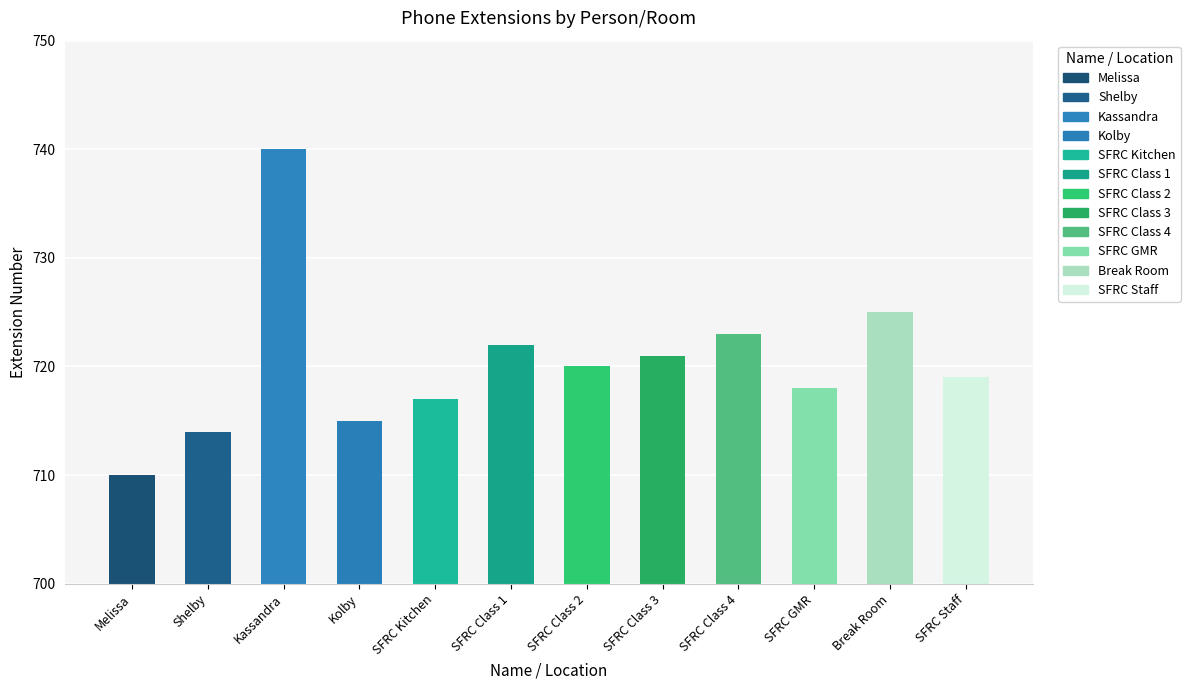

The value at SFRC Class 2 is 720. True or false?

True